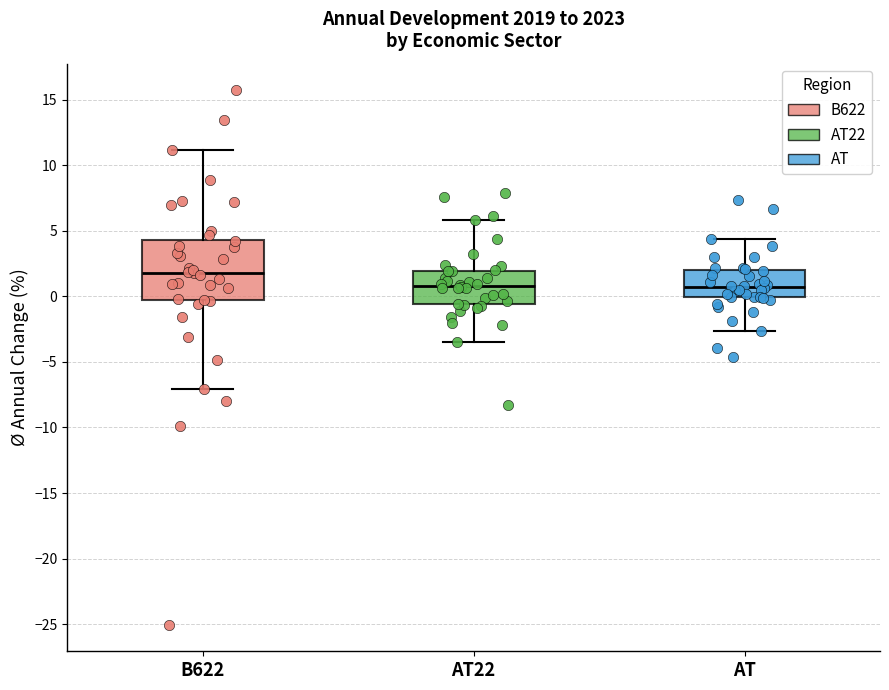

Which box has the highest median line?

B622